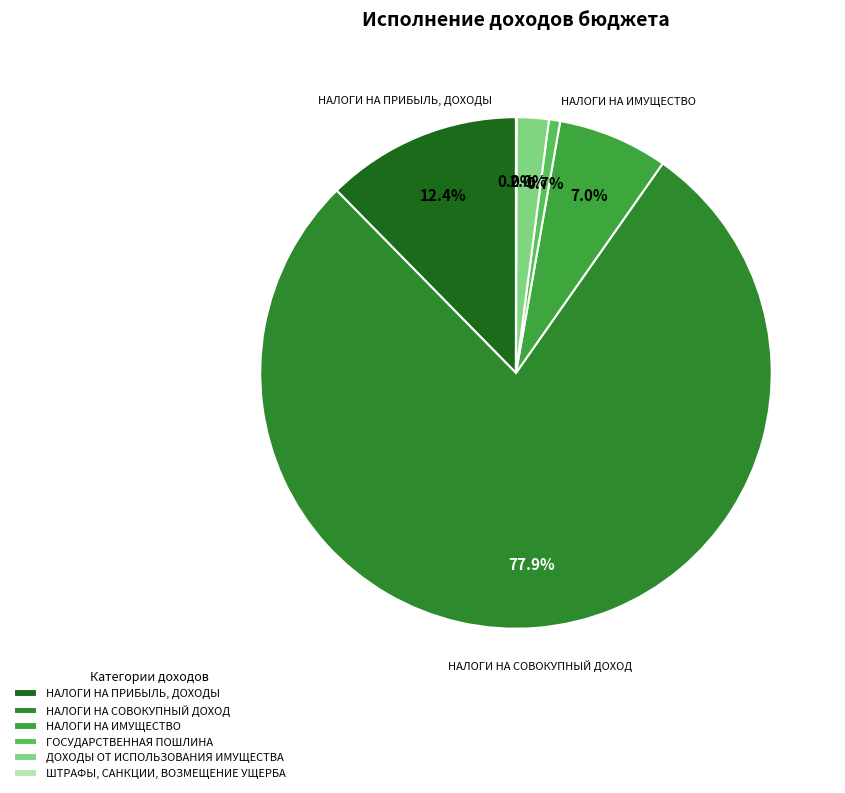

Combined, what portion of the pie is НАЛОГИ НА ПРИБЫЛЬ, ДОХОДЫ and НАЛОГИ НА ИМУЩЕСТВО?

19.3%